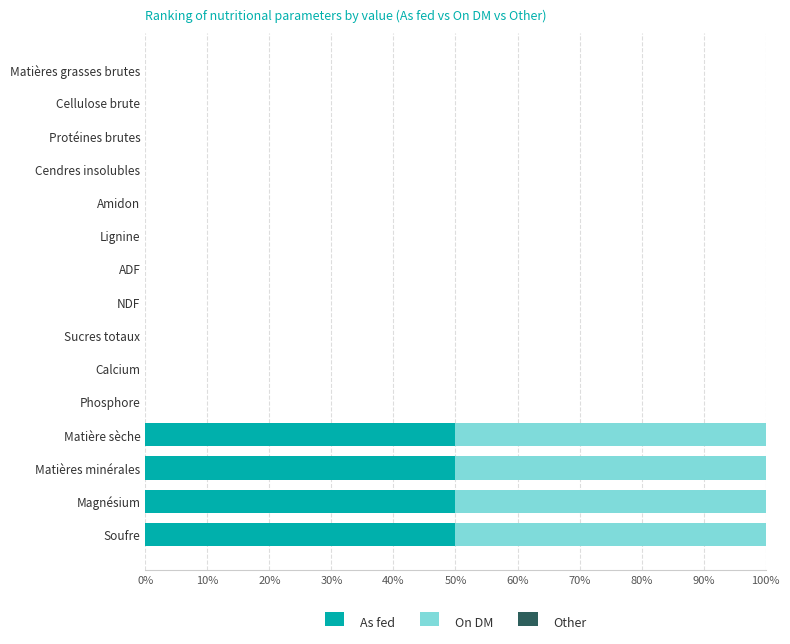

The As fed series shows 0.0 at Cellulose brute. True or false?

True